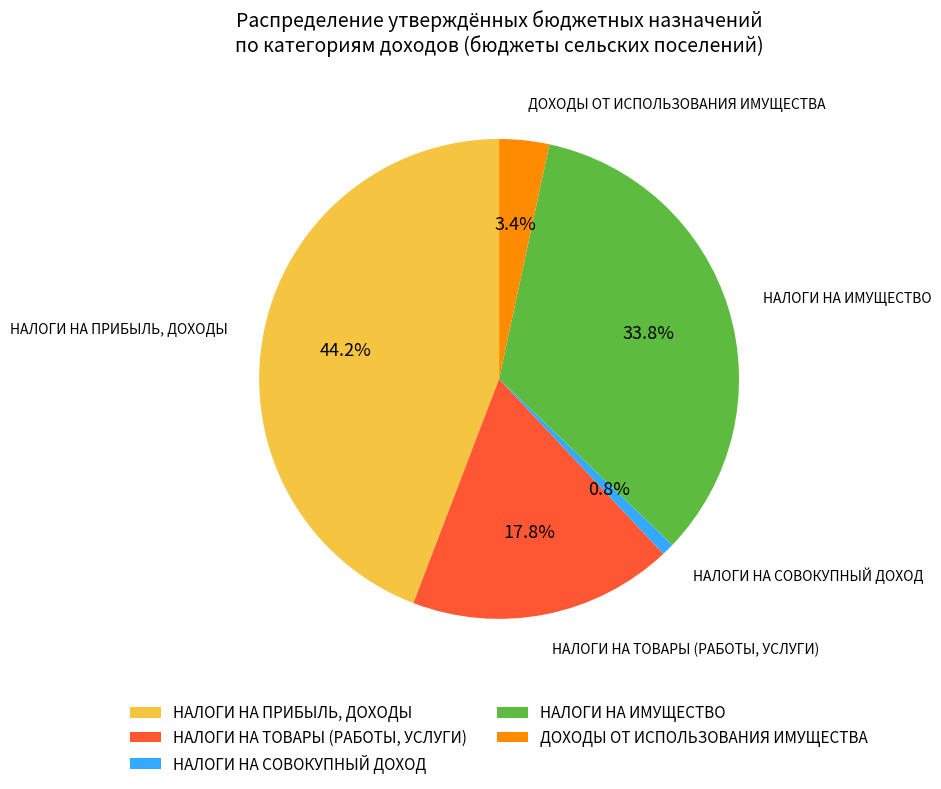

Rank the categories by value from lowest to highest.

НАЛОГИ НА СОВОКУПНЫЙ ДОХОД, ДОХОДЫ ОТ ИСПОЛЬЗОВАНИЯ ИМУЩЕСТВА, НАЛОГИ НА ТОВАРЫ (РАБОТЫ, УСЛУГИ), НАЛОГИ НА ИМУЩЕСТВО, НАЛОГИ НА ПРИБЫЛЬ, ДОХОДЫ